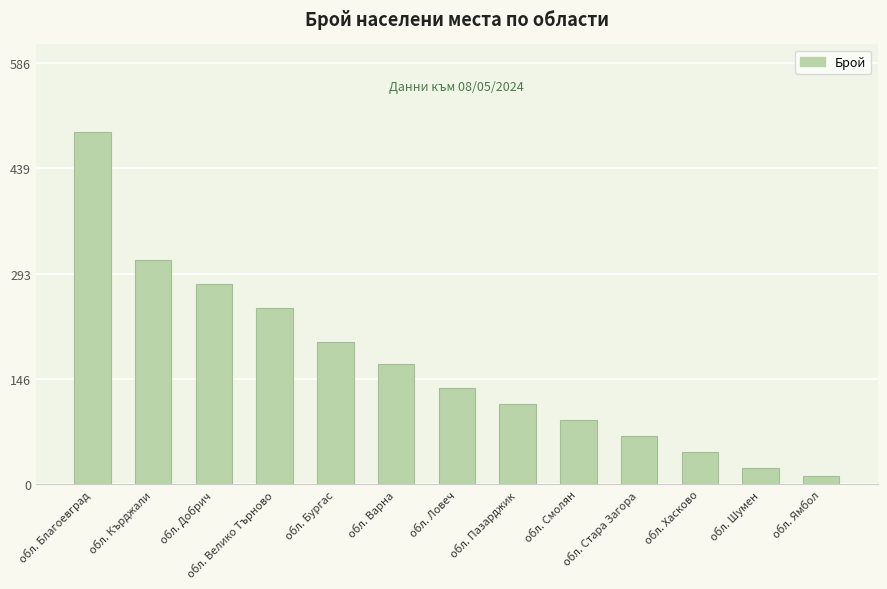

What is the sum of the values at обл. Хасково and обл. Ловеч?

179